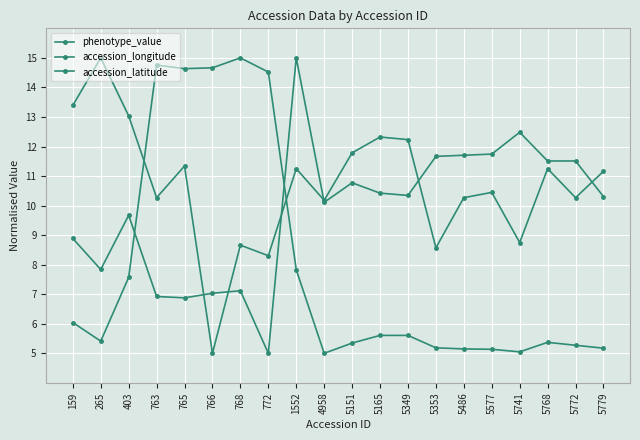

Read the phenotype_value value at 5577.

10.4